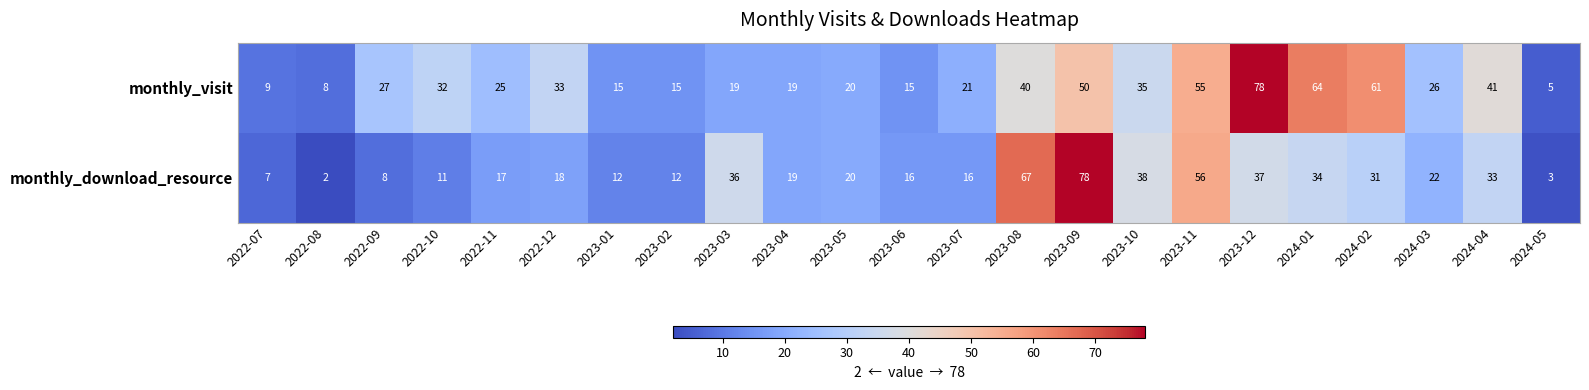

Is it true that monthly_visit equals 26 at 2023-06?

False